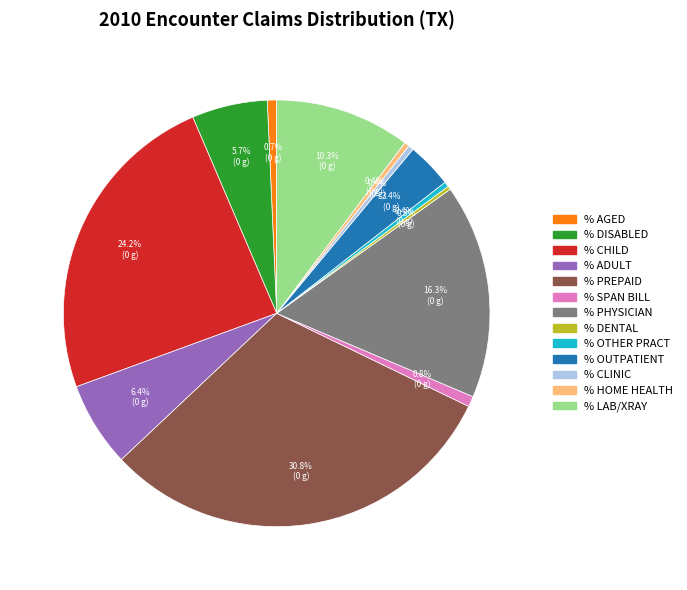

Is there any slice that represents more than half of the pie?

No